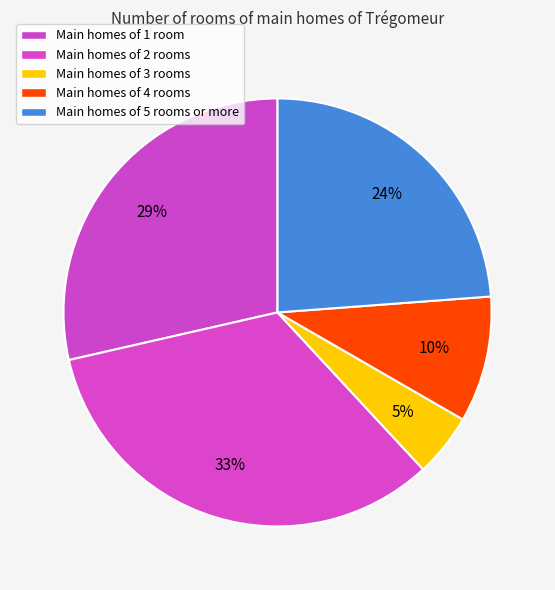

How many slices are in this pie chart?

5